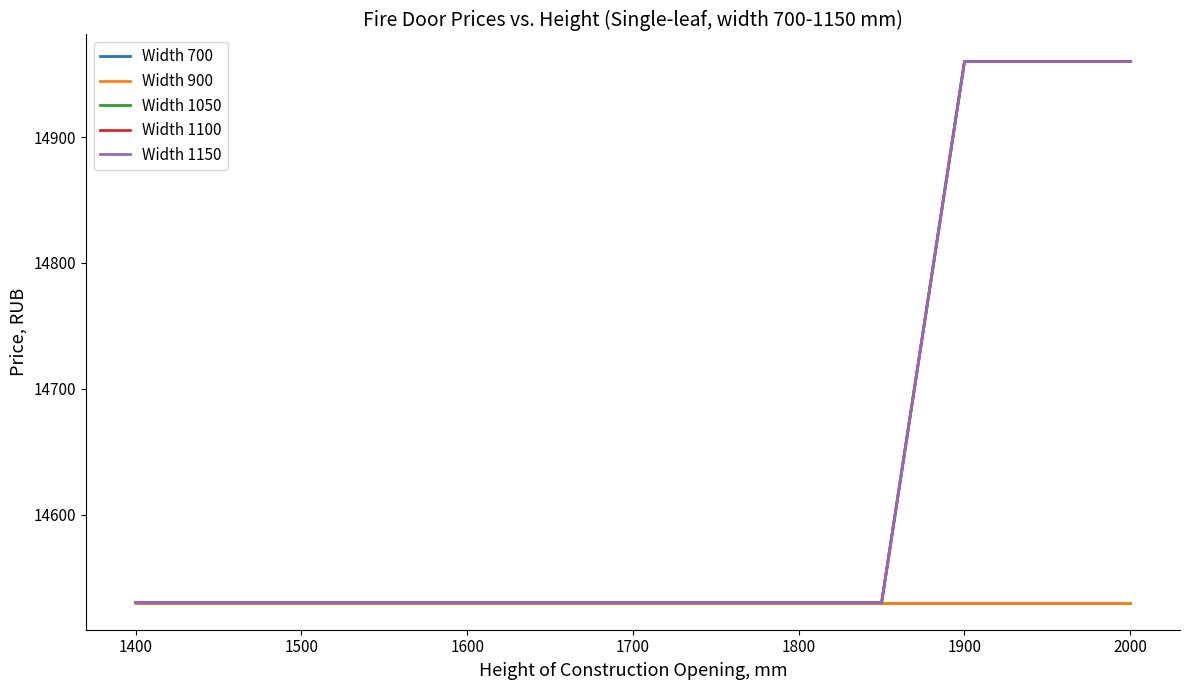

What is the sum of all Width 1050 values?

190180